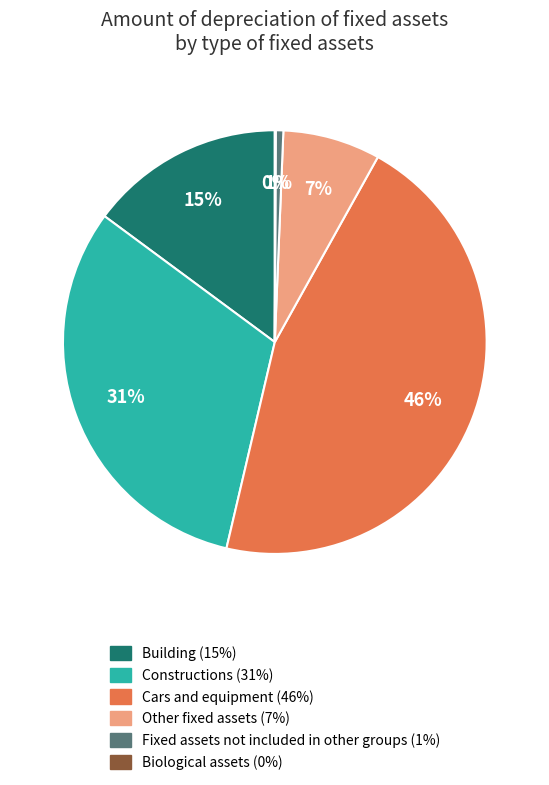

True or false: Cars and equipment accounts for 32% of the total.

False